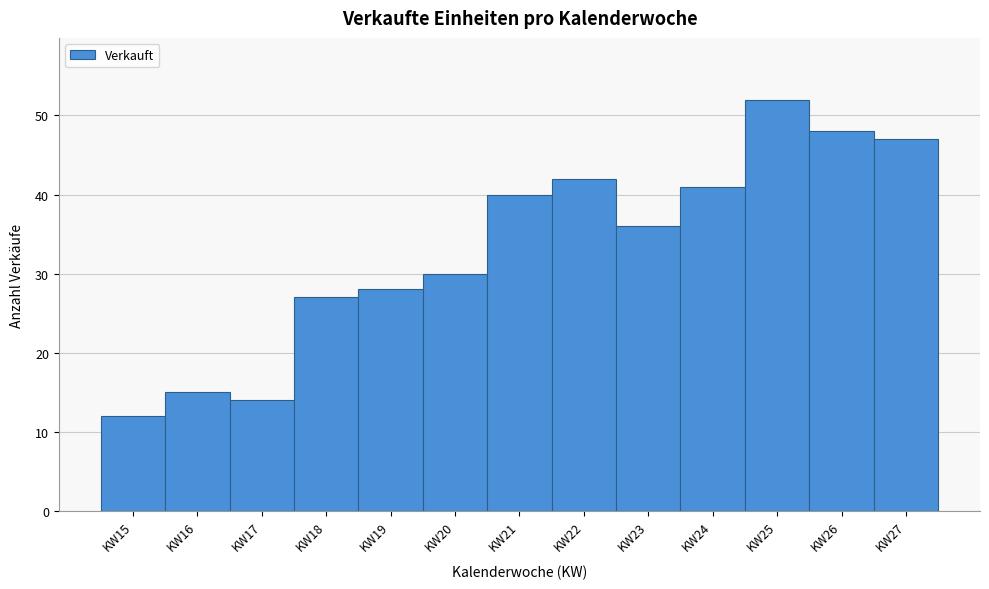

Reading left to right, list every bar in this chart as the range it spans on the x-axis followed by its height. The values are not printed on the chart, so give them approximately, as read against the axis.

14.5 to 15.5: 12
15.5 to 16.5: 15
16.5 to 17.5: 14
17.5 to 18.5: 27
18.5 to 19.5: 28
19.5 to 20.5: 30
20.5 to 21.5: 40
21.5 to 22.5: 42
22.5 to 23.5: 36
23.5 to 24.5: 41
24.5 to 25.5: 52
25.5 to 26.5: 48
26.5 to 27.5: 47